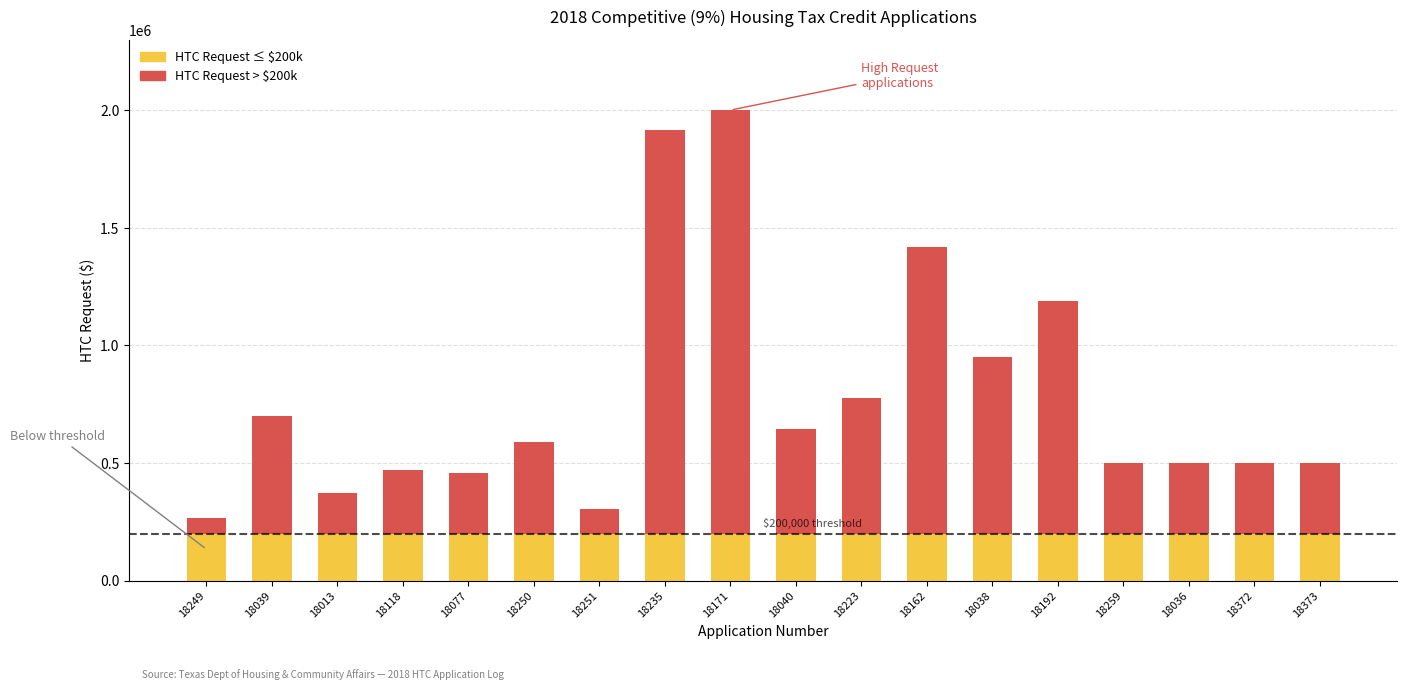

What is the total value across all series at 18118?

471893.3